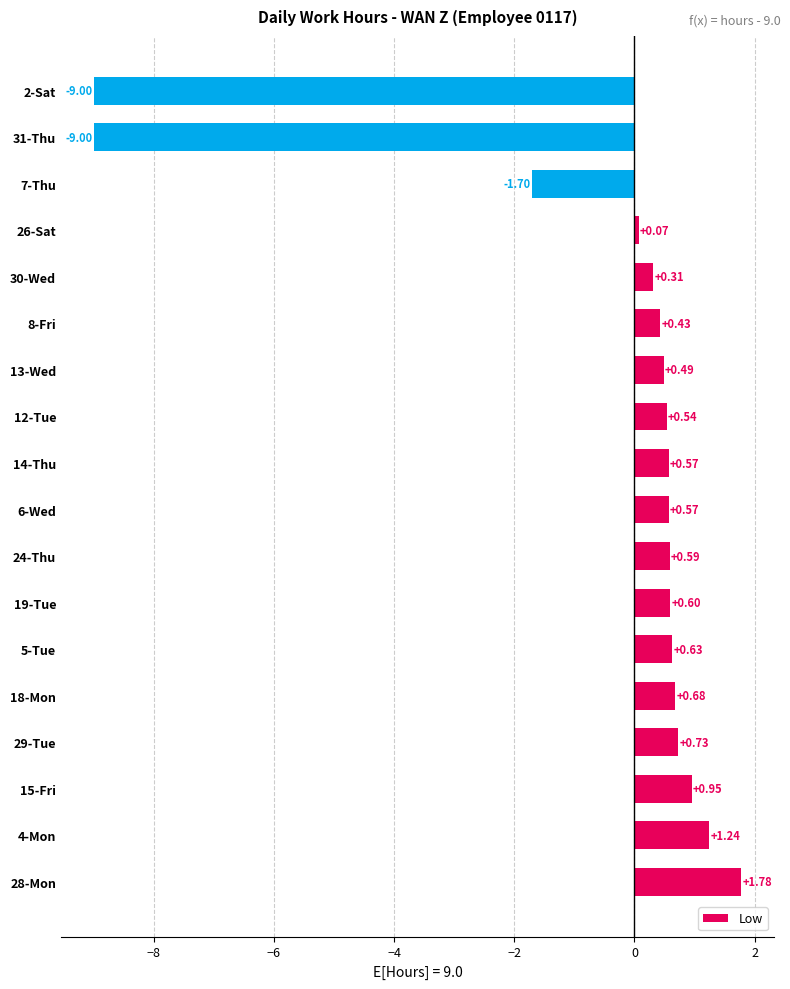

What is the change in value from 30-Wed to 7-Thu?

-2.0